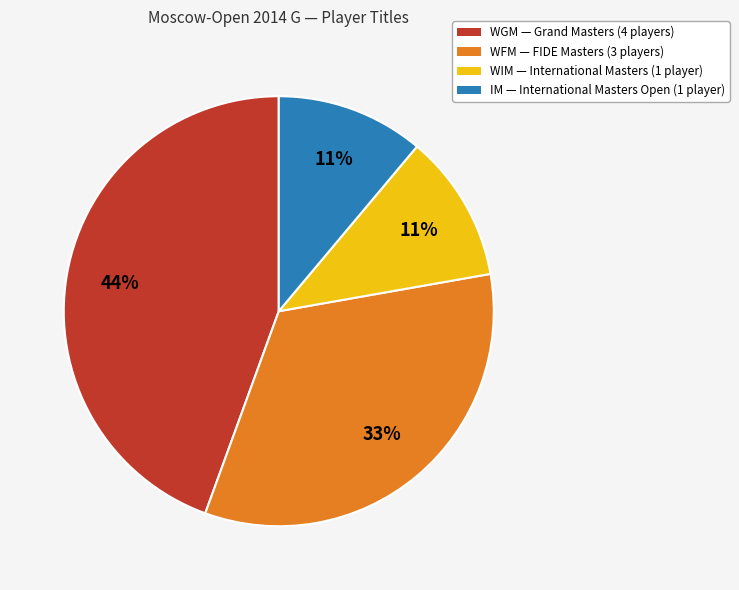

Count the number of slices in the pie.

4